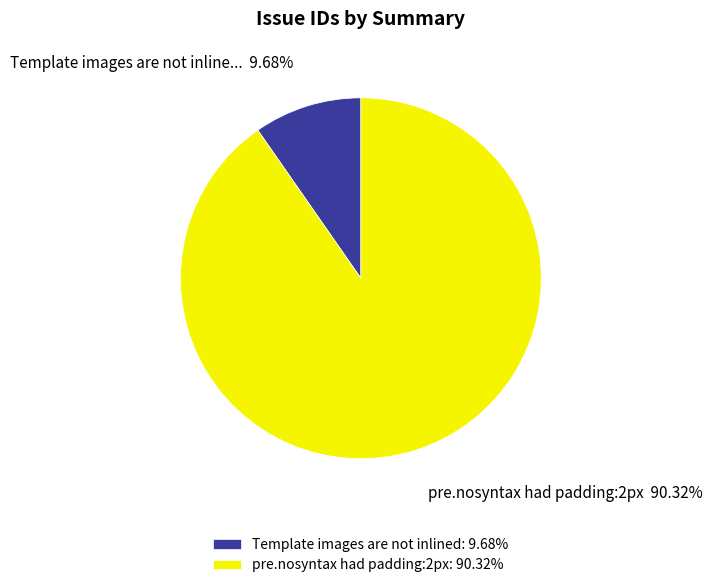

Is pre.nosyntax had padding:2px the majority of the pie?

Yes